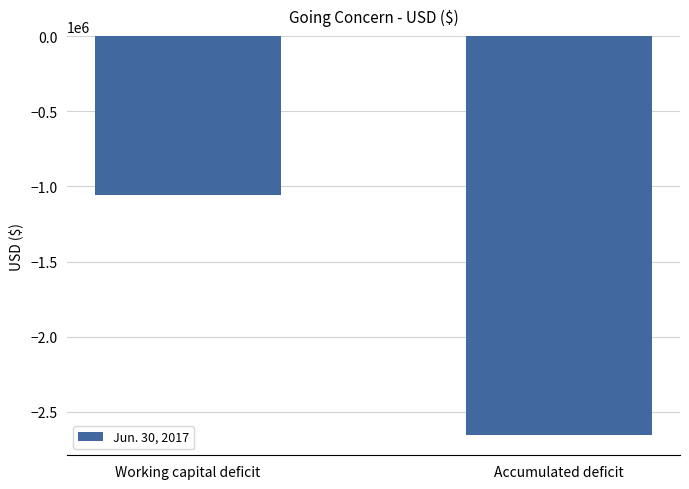

At which label is the value closest to -1857116?

Working capital deficit